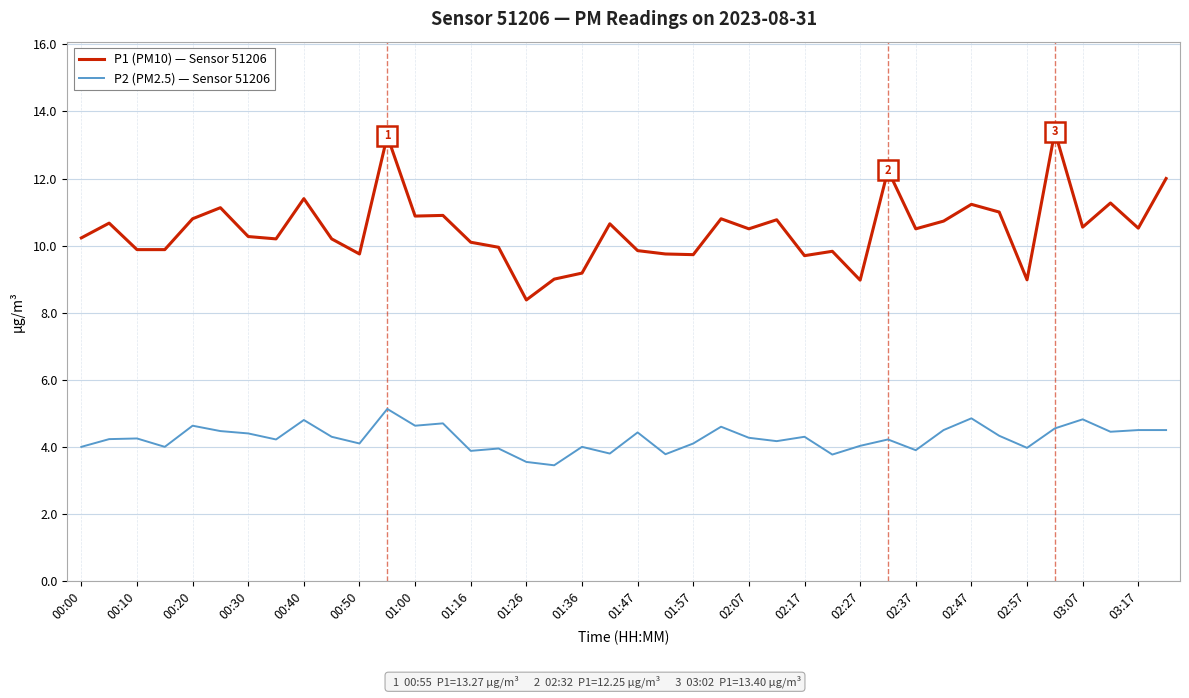

Which series has the largest range (max minus min)?

P1 (PM10) — Sensor 51206